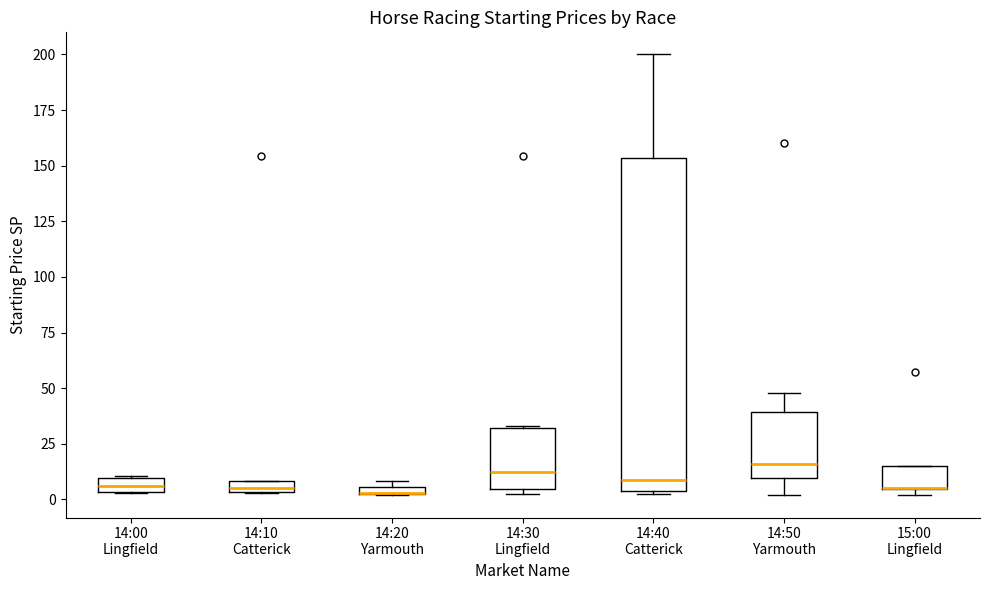

Where does the median line of the box for 14:30 Lingfield sit on the y-axis? The values are not printed on the chart, so give them approximately, as read against the axis.

10